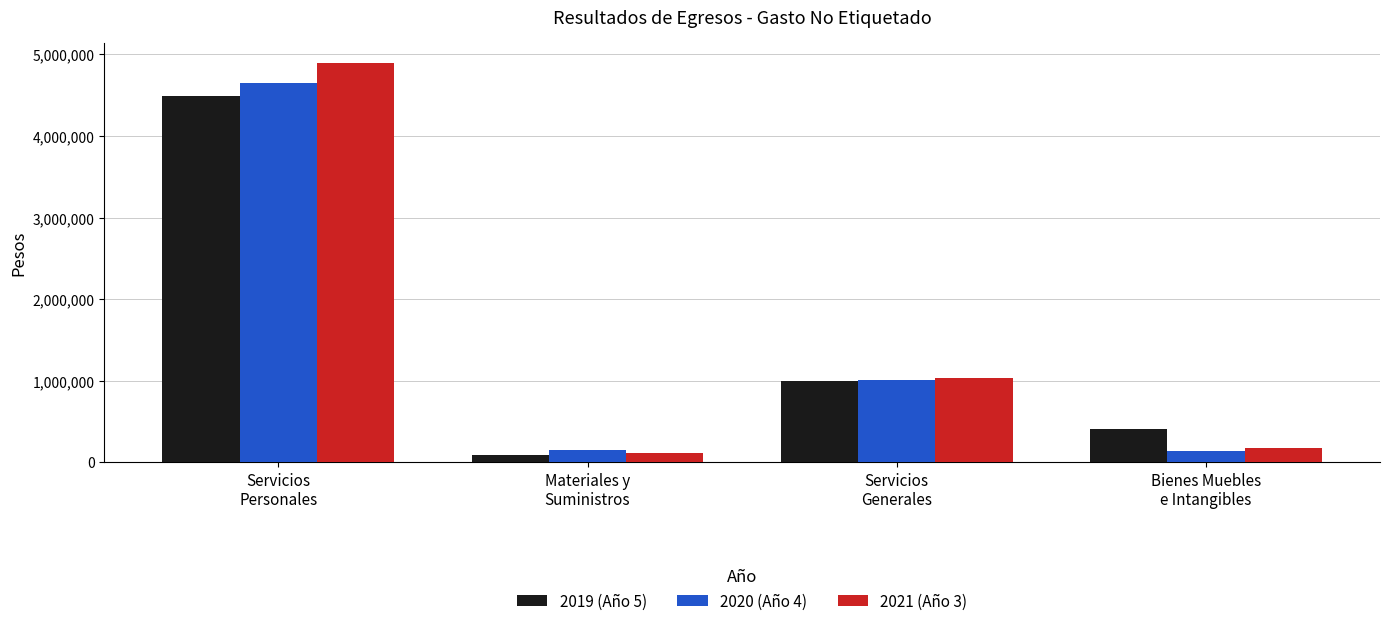

What are all the series names shown in the legend?

2019 (Año 5), 2020 (Año 4), 2021 (Año 3)